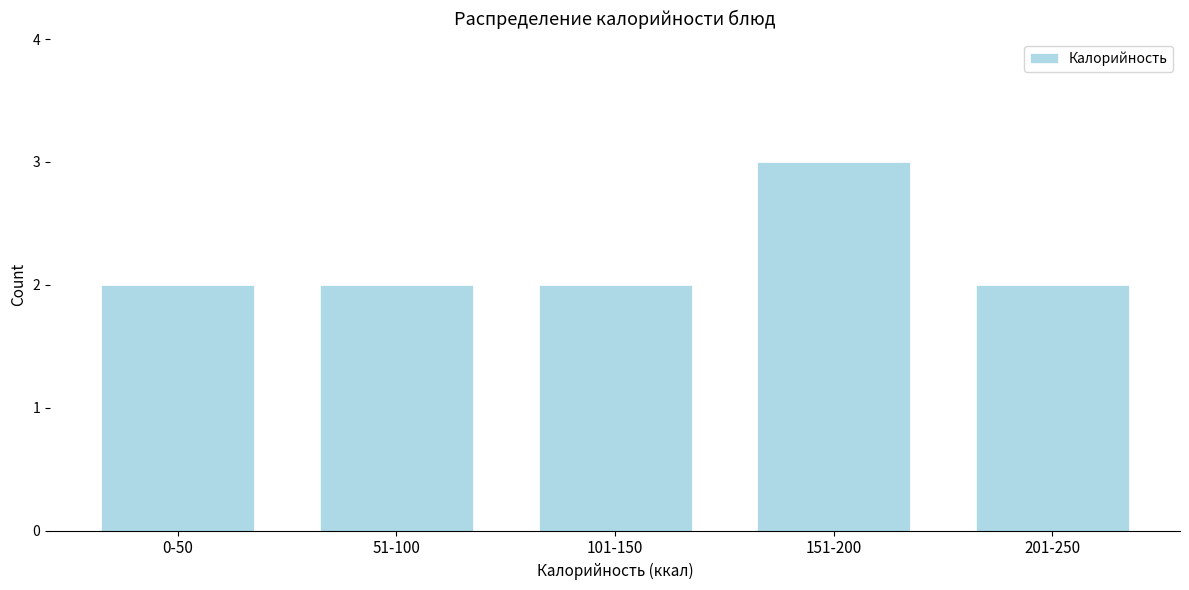

Reading left to right, what are all the values shown in this chart?

2	2	2	3	2